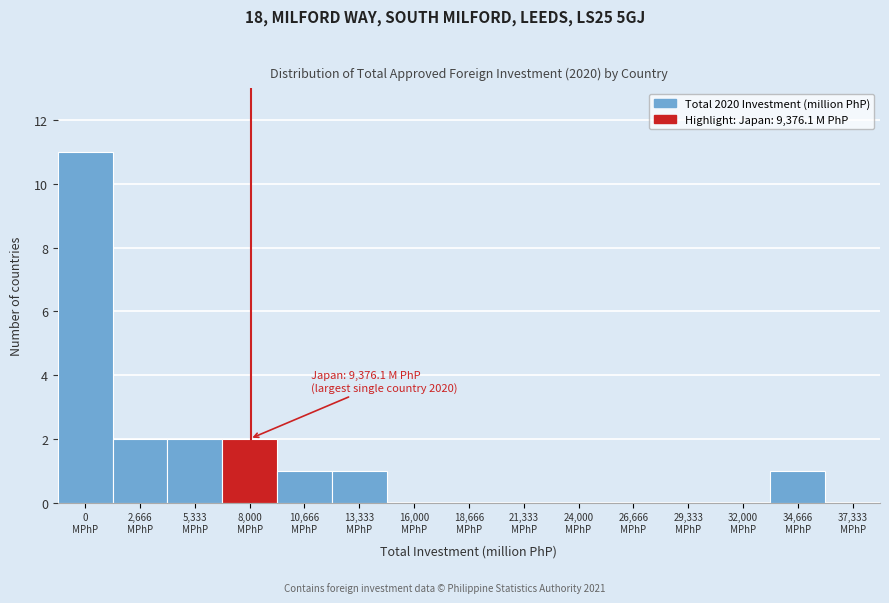

What is the greatest value displayed?

11